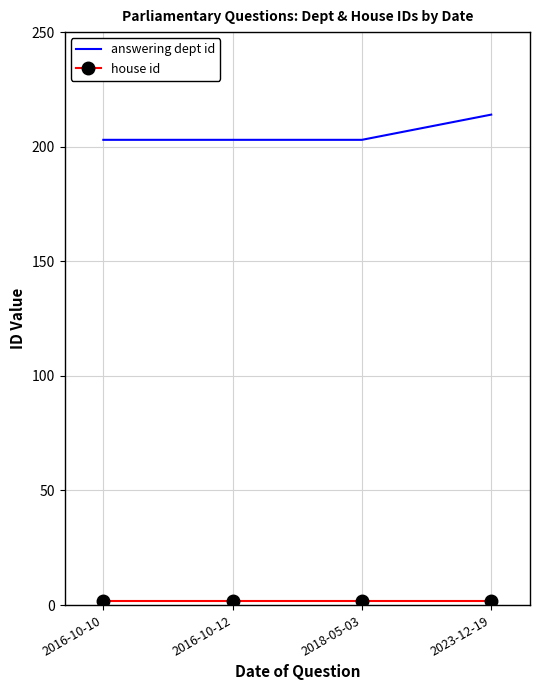

At how many categories does at least one series exceed 101?

4